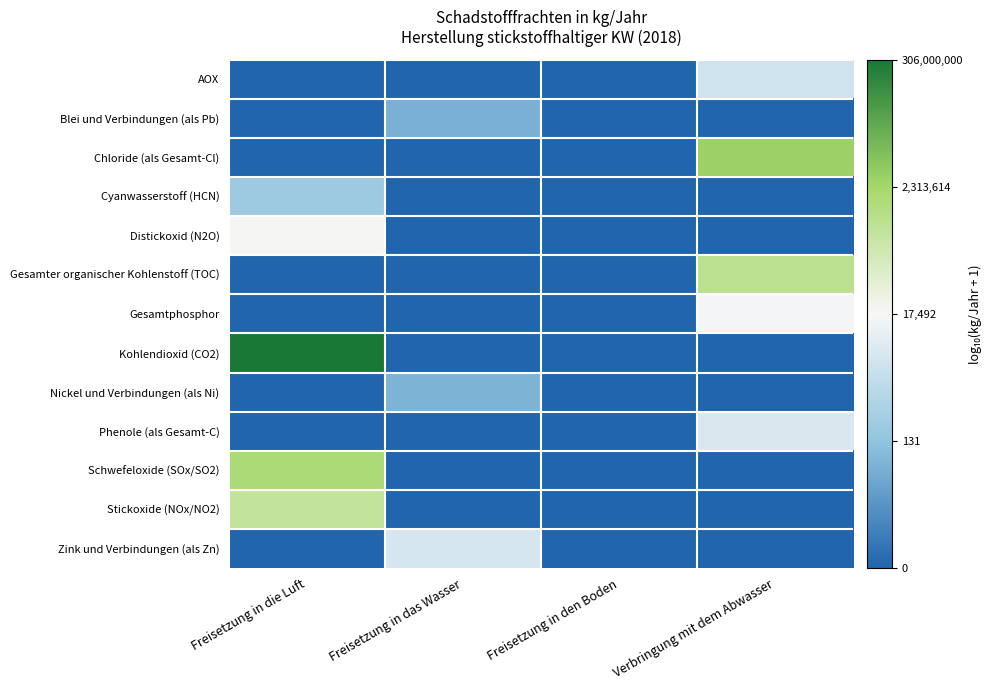

Between Freisetzung in den Boden and Verbringung mit dem Abwasser, which series saw the biggest shift?

Chloride (als Gesamt-Cl)